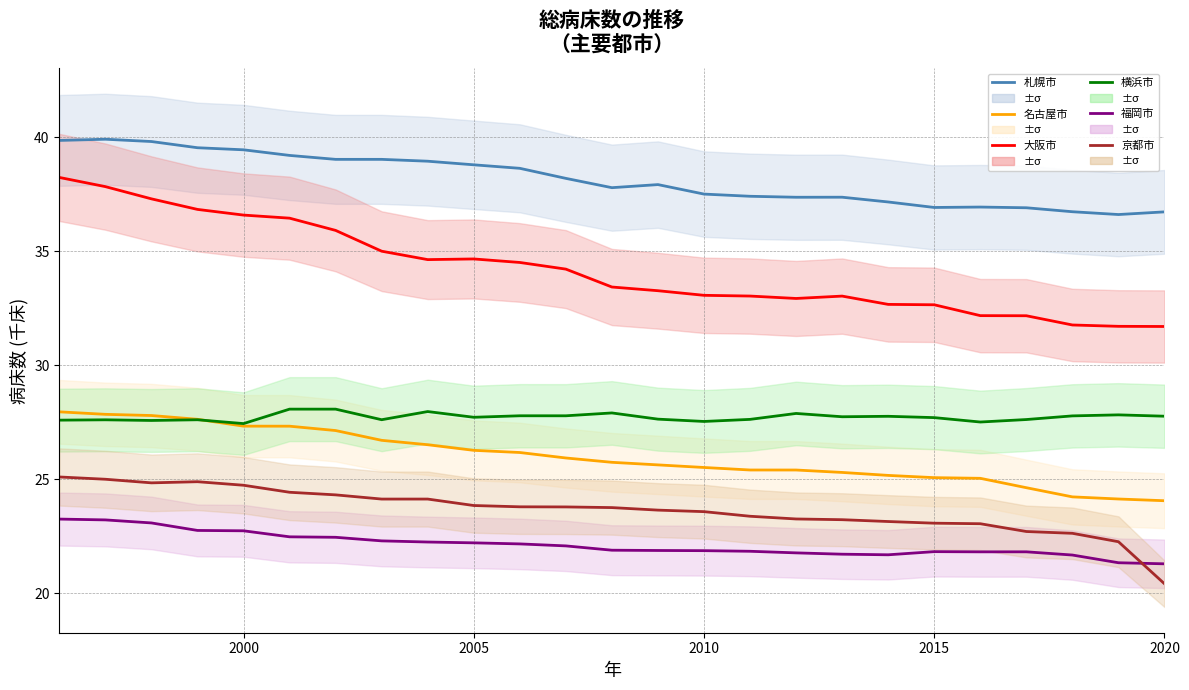

Reading left to right, what are all the values shown in this chart?

札幌市: 39.9	39.9	39.8	39.5	39.4	39.2	39.0	39.0	38.9	38.8	38.6	38.2	37.8	37.9	37.5	37.4	37.4	37.4	37.2	36.9	36.9	36.9	36.7	36.6	36.7
名古屋市: 27.9	27.8	27.8	27.6	27.3	27.3	27.1	26.7	26.5	26.3	26.2	25.9	25.7	25.6	25.5	25.4	25.4	25.3	25.2	25.1	25.0	24.6	24.2	24.1	24.1
大阪市: 38.2	37.8	37.3	36.8	36.6	36.4	35.9	35.0	34.6	34.7	34.5	34.2	33.4	33.3	33.1	33.0	32.9	33.0	32.7	32.6	32.2	32.2	31.8	31.7	31.7
横浜市: 27.6	27.6	27.6	27.6	27.4	28.1	28.1	27.6	28.0	27.7	27.8	27.8	27.9	27.6	27.5	27.6	27.9	27.7	27.8	27.7	27.5	27.6	27.8	27.8	27.8
福岡市: 23.2	23.2	23.1	22.7	22.7	22.5	22.4	22.3	22.2	22.2	22.2	22.1	21.9	21.9	21.9	21.8	21.8	21.7	21.7	21.8	21.8	21.8	21.7	21.3	21.3
京都市: 25.1	25.0	24.8	24.9	24.7	24.4	24.3	24.1	24.1	23.8	23.8	23.8	23.8	23.6	23.6	23.4	23.3	23.2	23.1	23.1	23.0	22.7	22.6	22.3	20.4